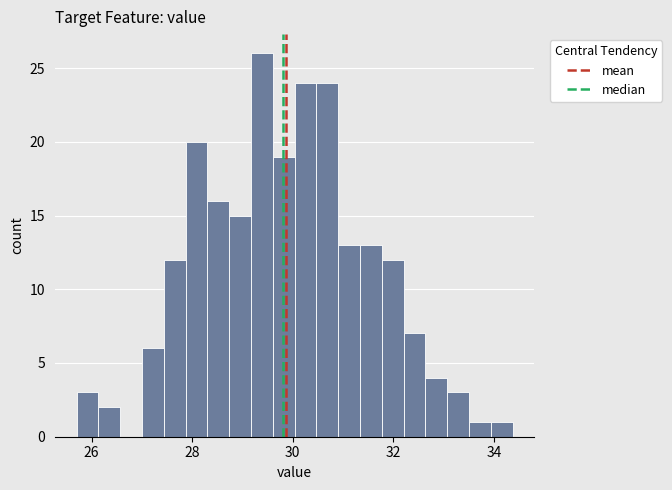

Around what value on the x-axis is the tallest bar? Give the approximate position of its centre, as read against the axis.

29.4